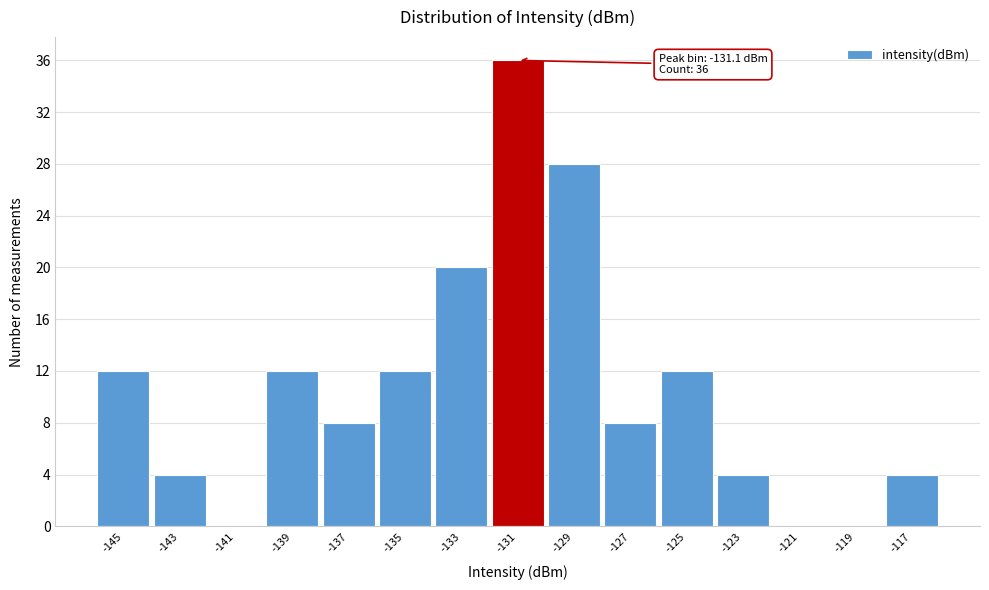

Which range on the x-axis has the tallest bar?

-132.0 to -130.2